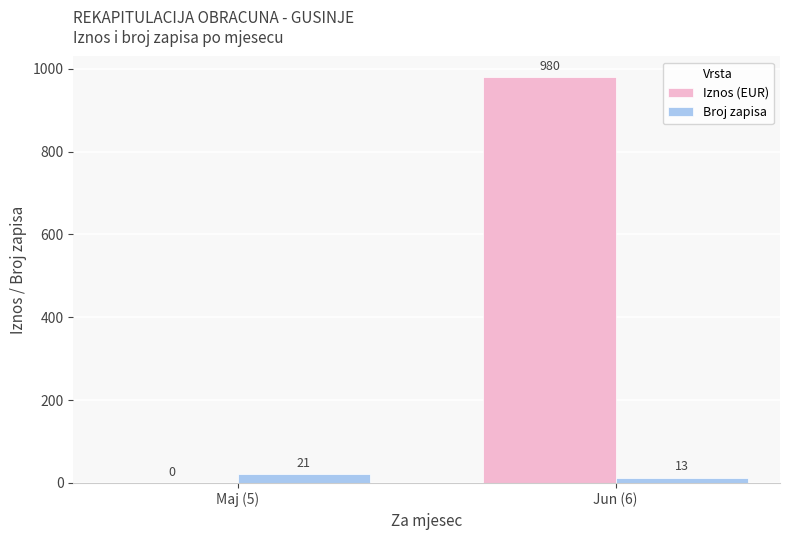

Is the value of Broj zapisa at Maj (5) greater than the value of Iznos (EUR) at Jun (6)?

No